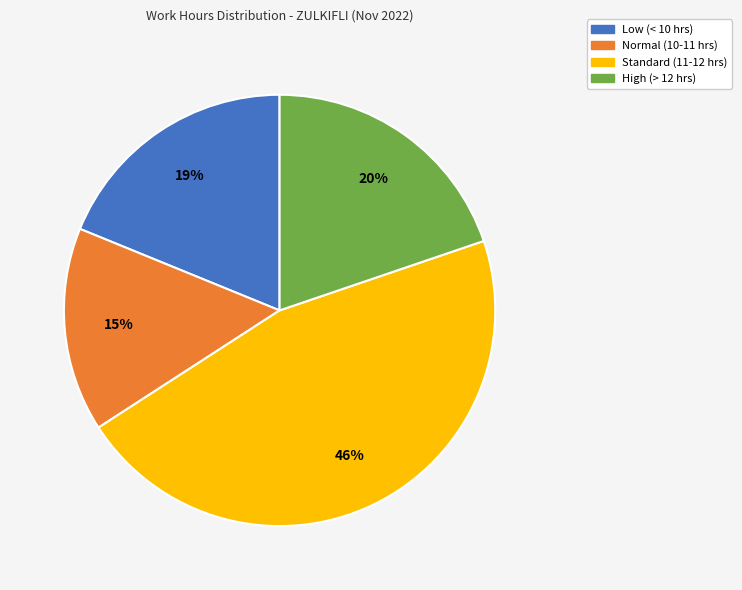

Rank the categories by value from highest to lowest.

Standard (11-12 hrs), High (> 12 hrs), Low (< 10 hrs), Normal (10-11 hrs)